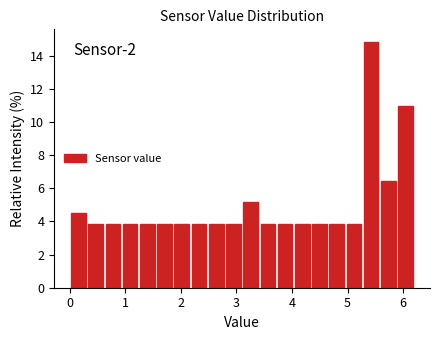

Read against the x-axis, roughly where is the centre of the tallest bar?

5.4